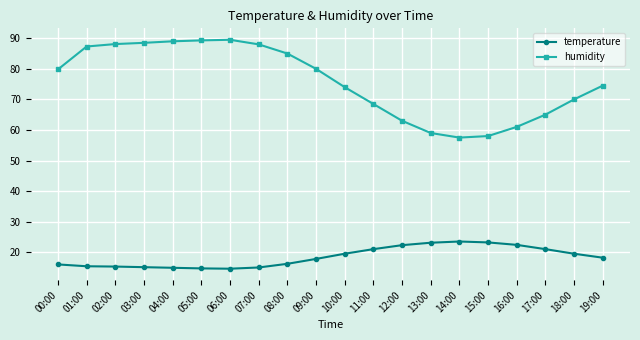

What is the value of the temperature point at the 14th from the left?

23.1